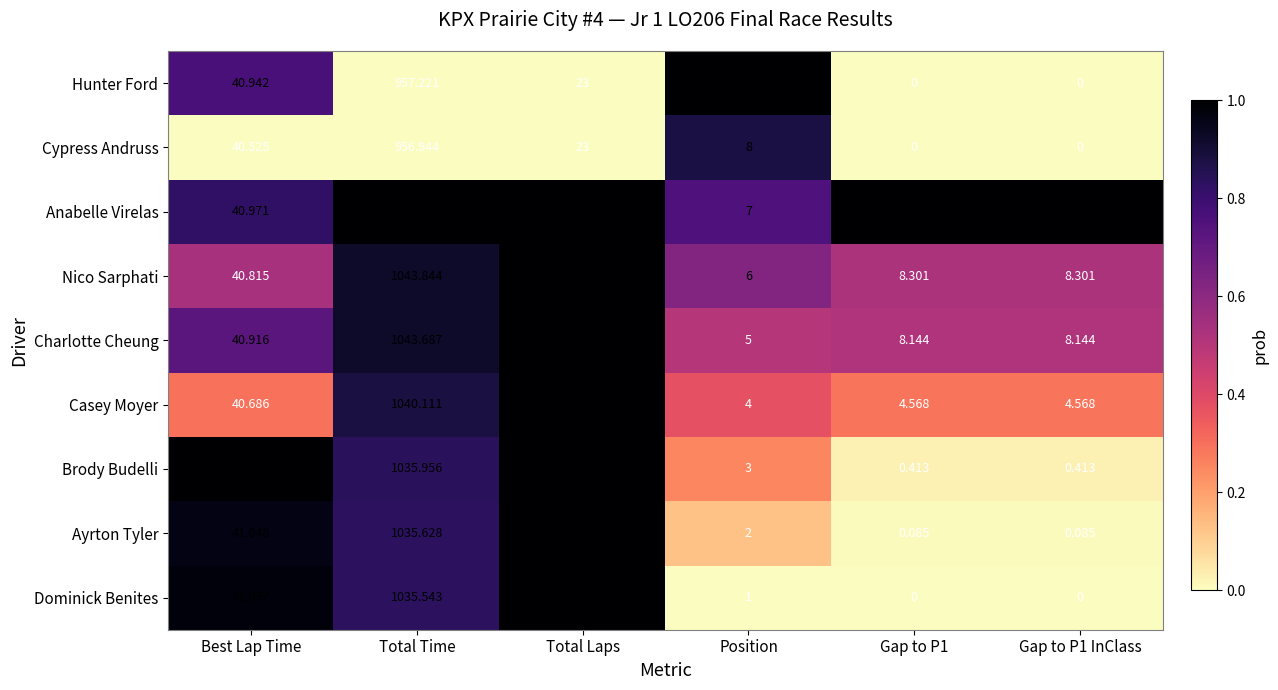

At which label does Hunter Ford reach its peak?

Total Time